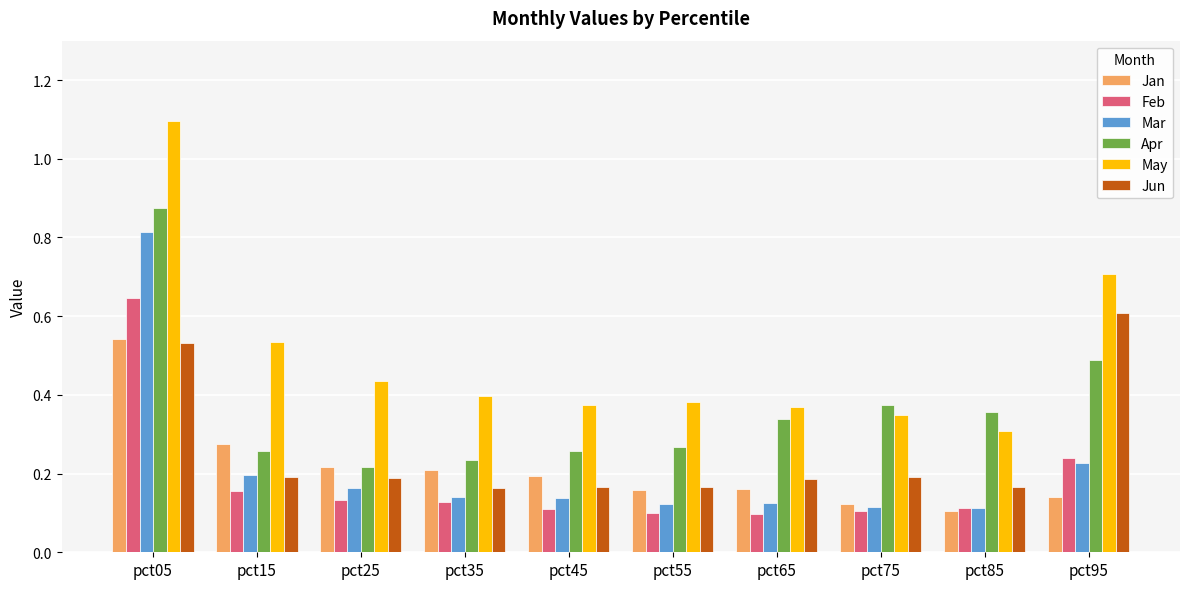

True or false: Mar has a value of 0.3 at pct05.

False